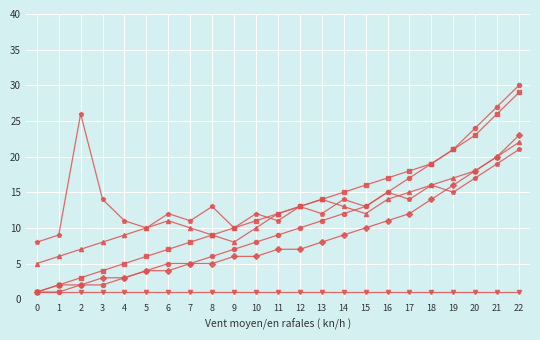

How many series are shown in this chart?

6